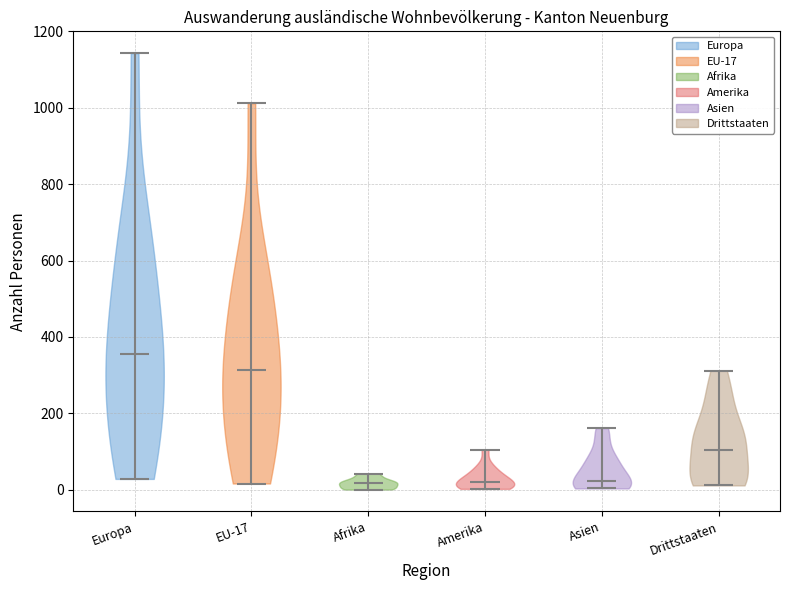

Where does the median line of the violin for Europa sit on the y-axis? The values are not printed on the chart, so give them approximately, as read against the axis.

360